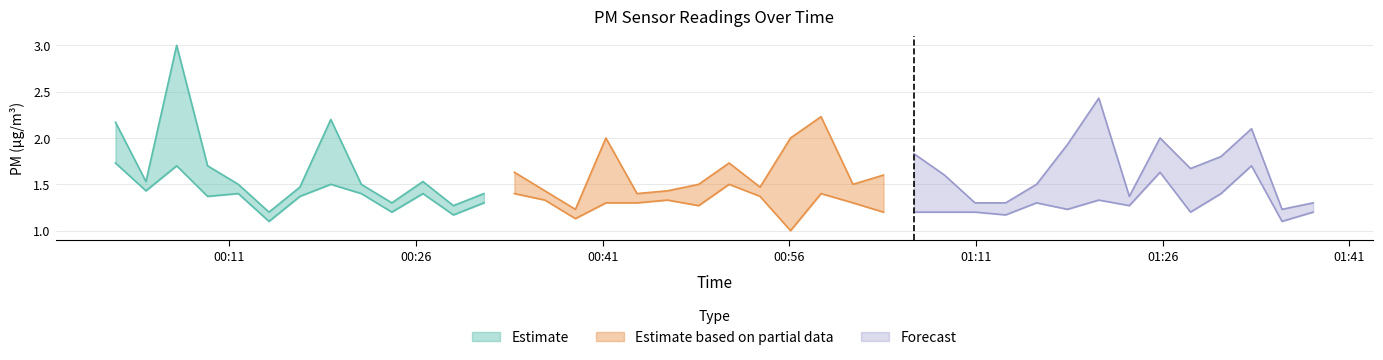

The value of P2 at 32 is 0.5. True or false?

False